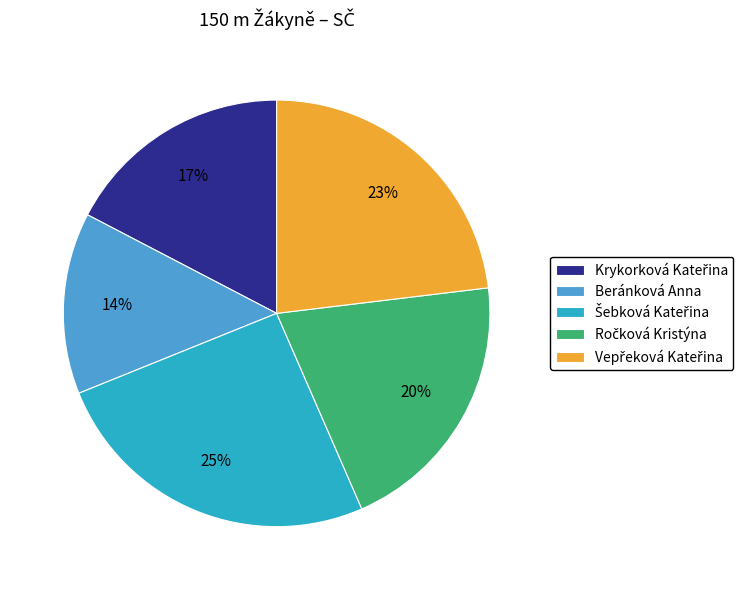

Does any single category account for the majority?

No